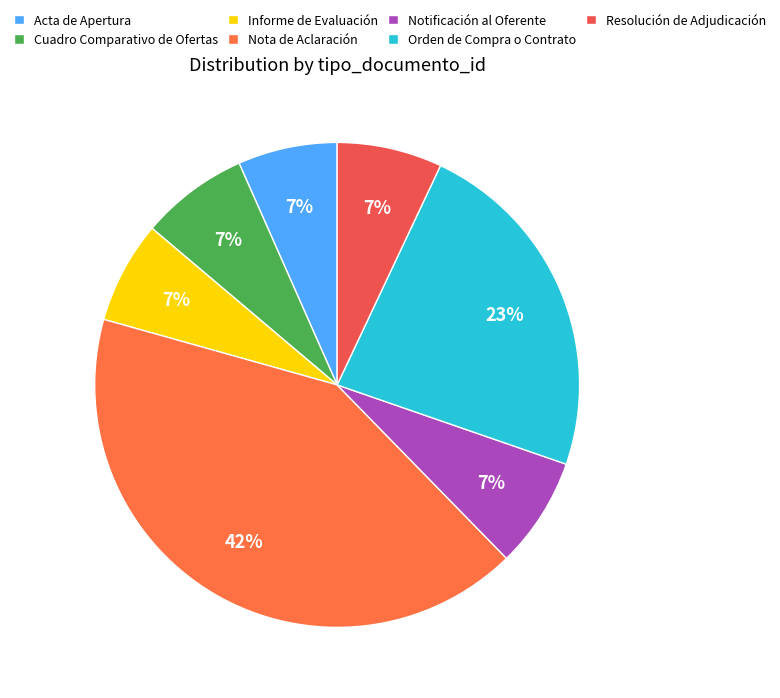

To the nearest percent, what is the difference between the Orden de Compra o Contrato and Acta de Apertura slice percentages?

17%